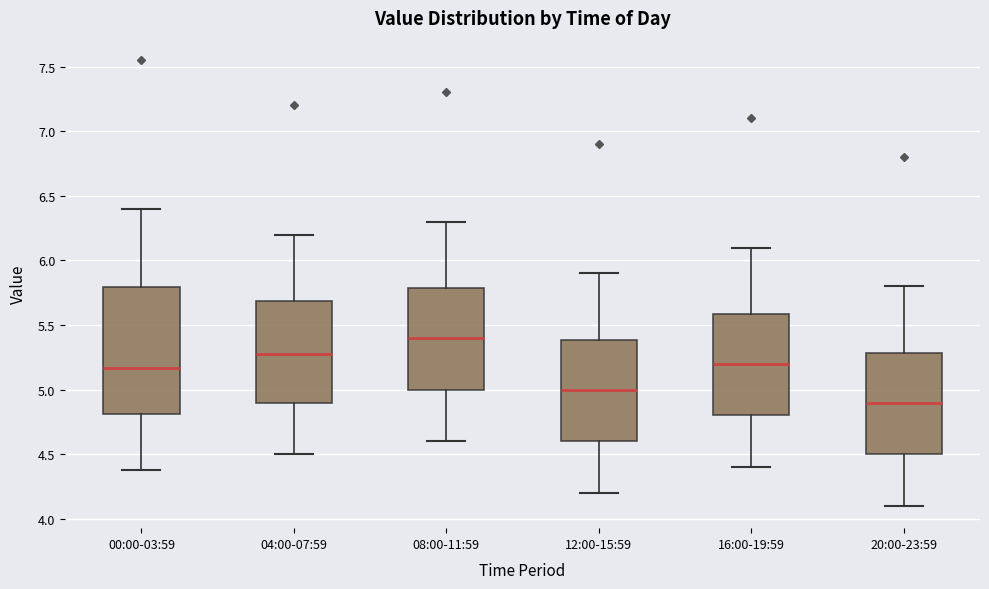

Reading left to right, read every box against the y-axis: the position of its median line, the range the box covers, and the ends of its whiskers. The values are not printed on the chart, so give them approximately, as read against the axis.

00:00-03:59: median 5.15, box 4.80 to 5.80, whiskers 4.40 to 6.40
04:00-07:59: median 5.30, box 4.90 to 5.70, whiskers 4.50 to 6.20
08:00-11:59: median 5.40, box 5.00 to 5.80, whiskers 4.60 to 6.30
12:00-15:59: median 5.00, box 4.60 to 5.40, whiskers 4.20 to 5.90
16:00-19:59: median 5.20, box 4.80 to 5.60, whiskers 4.40 to 6.10
20:00-23:59: median 4.90, box 4.50 to 5.30, whiskers 4.10 to 5.80